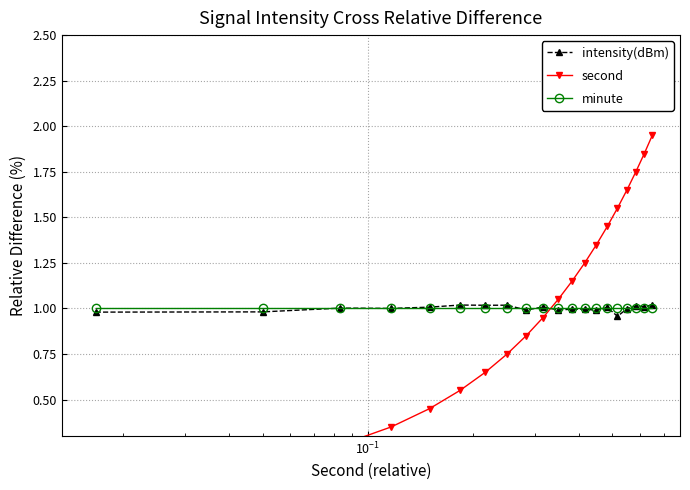

How many lines are shown in the chart?

3